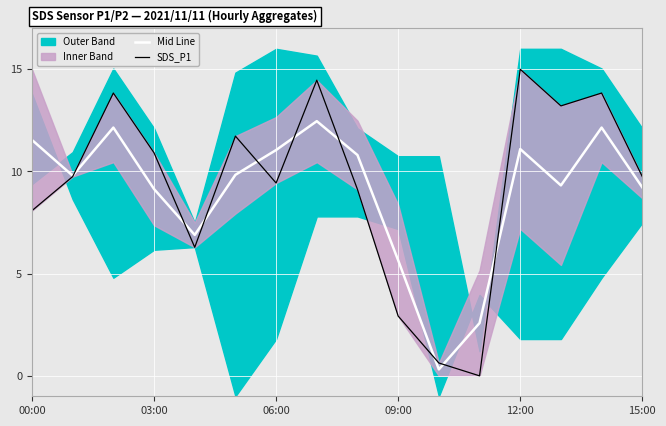

How many times do Mid Line and SDS_P1 cross each other?

9